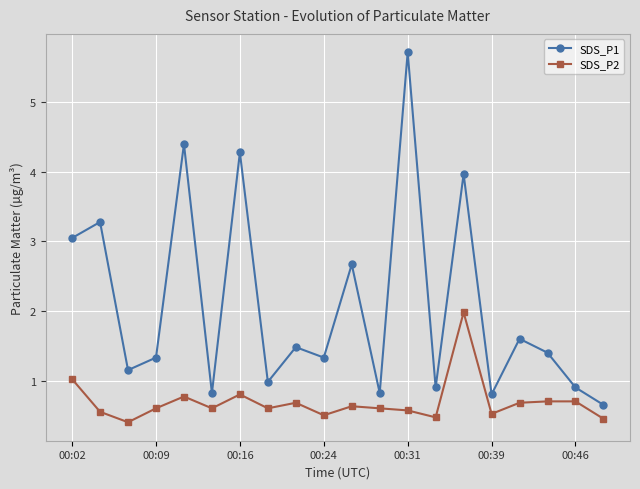

Which series has the largest range (max minus min)?

SDS_P1